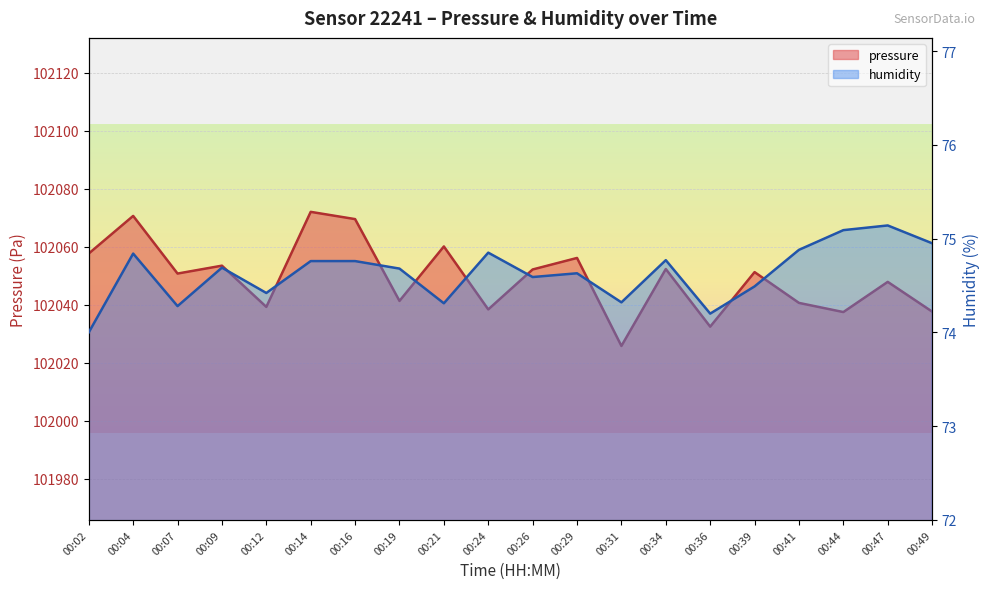

At 00:49, list the series in order from largest to smallest.

pressure, humidity